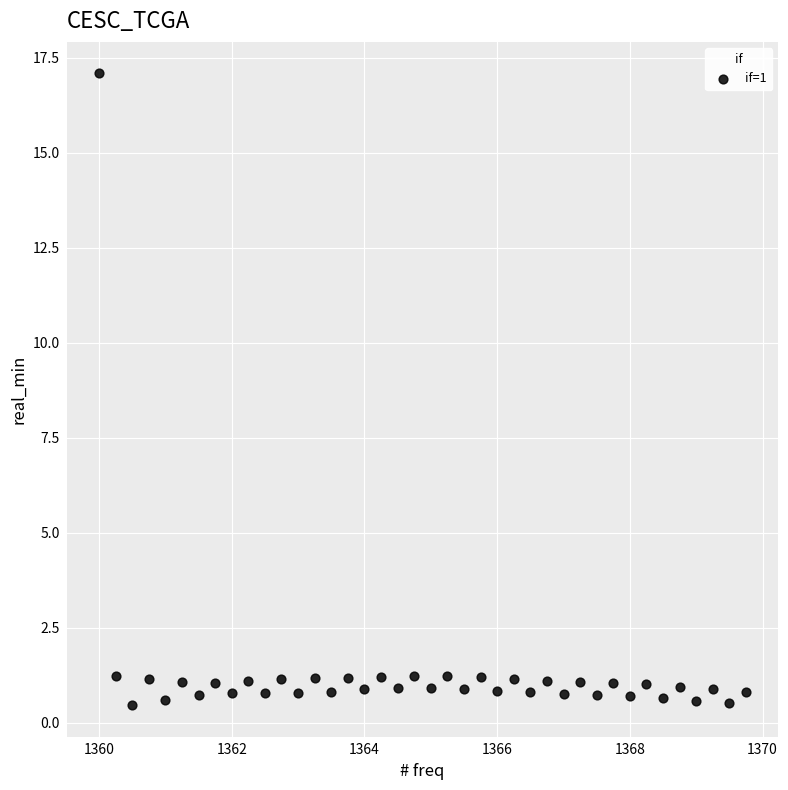

What is the range of Y values (max minus min)?

16.6